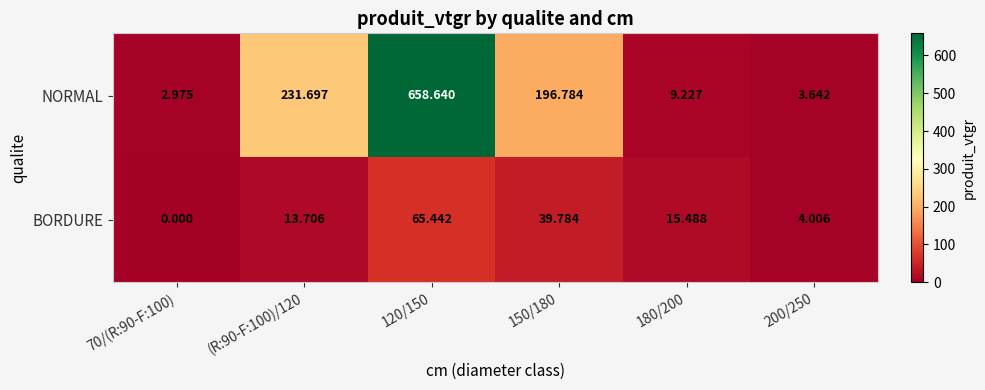

Which label corresponds to the largest value in the chart?

120/150